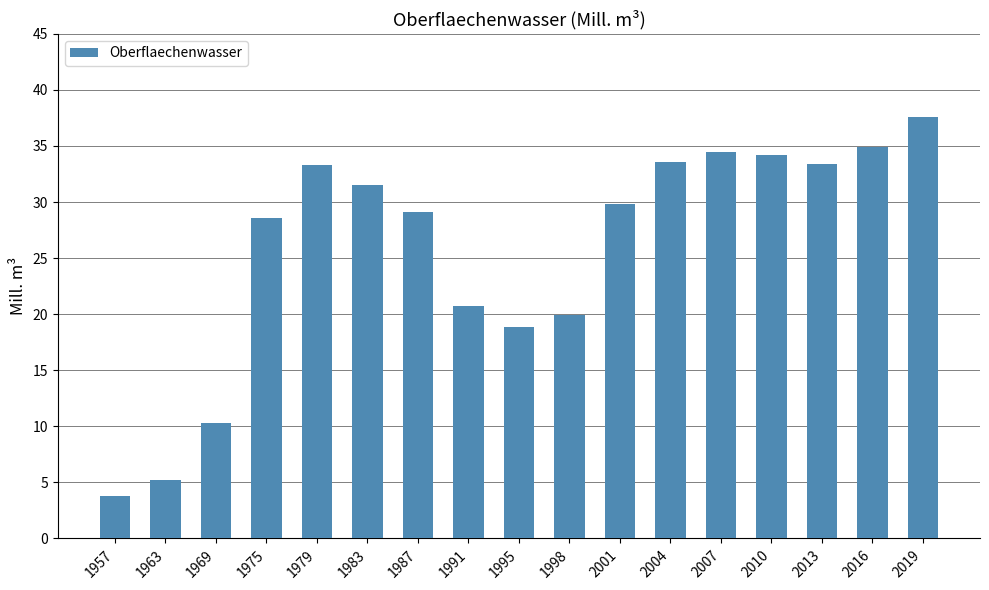

What is the approximate value at 1969?

10.3